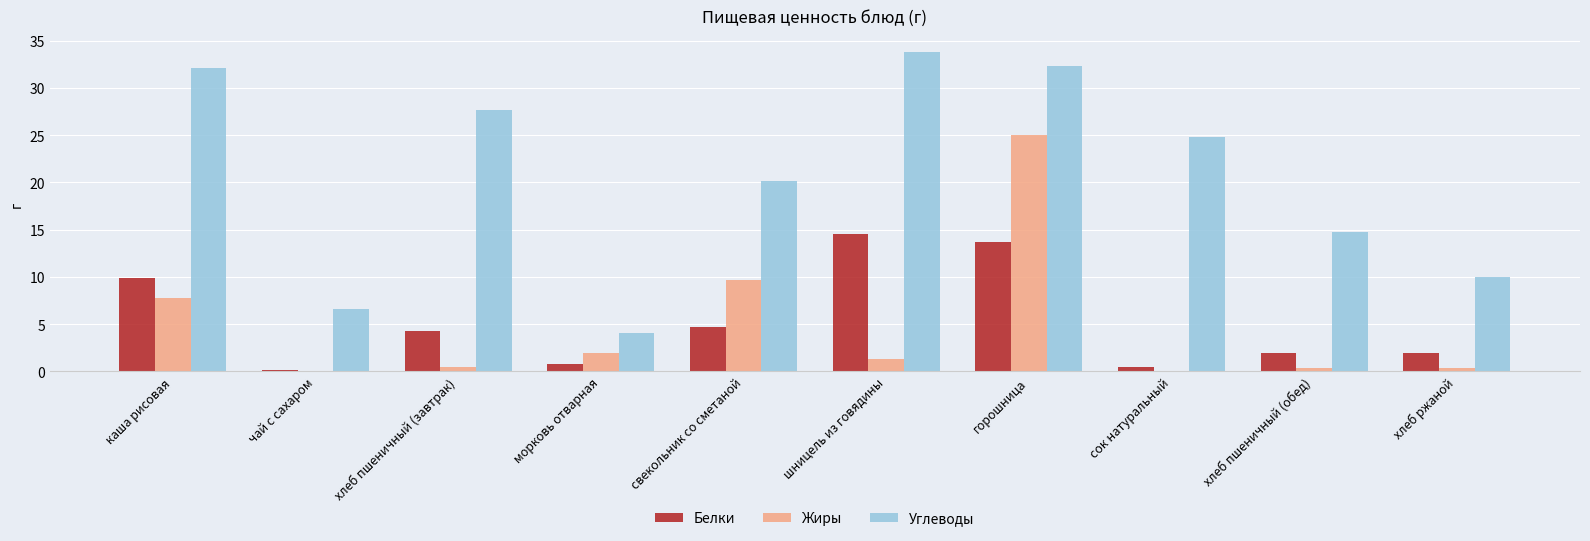

What is the spread (max minus min) of values at хлеб пшеничный (обед)?

14.4